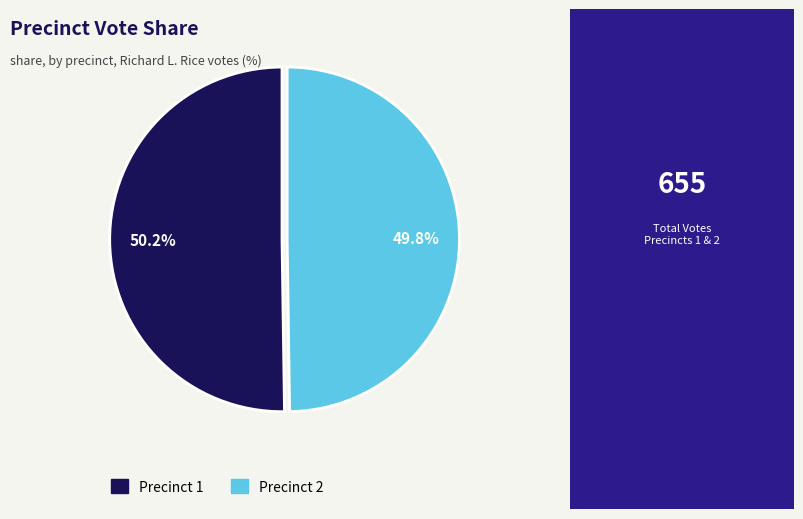

Is there any slice that represents more than half of the pie?

Yes